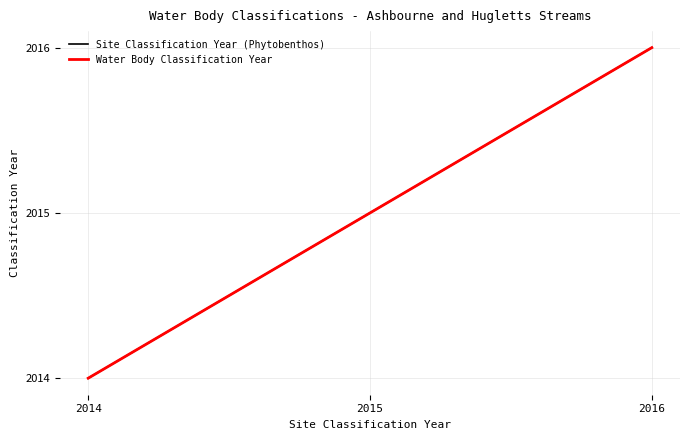

What is the smallest value displayed?

2014